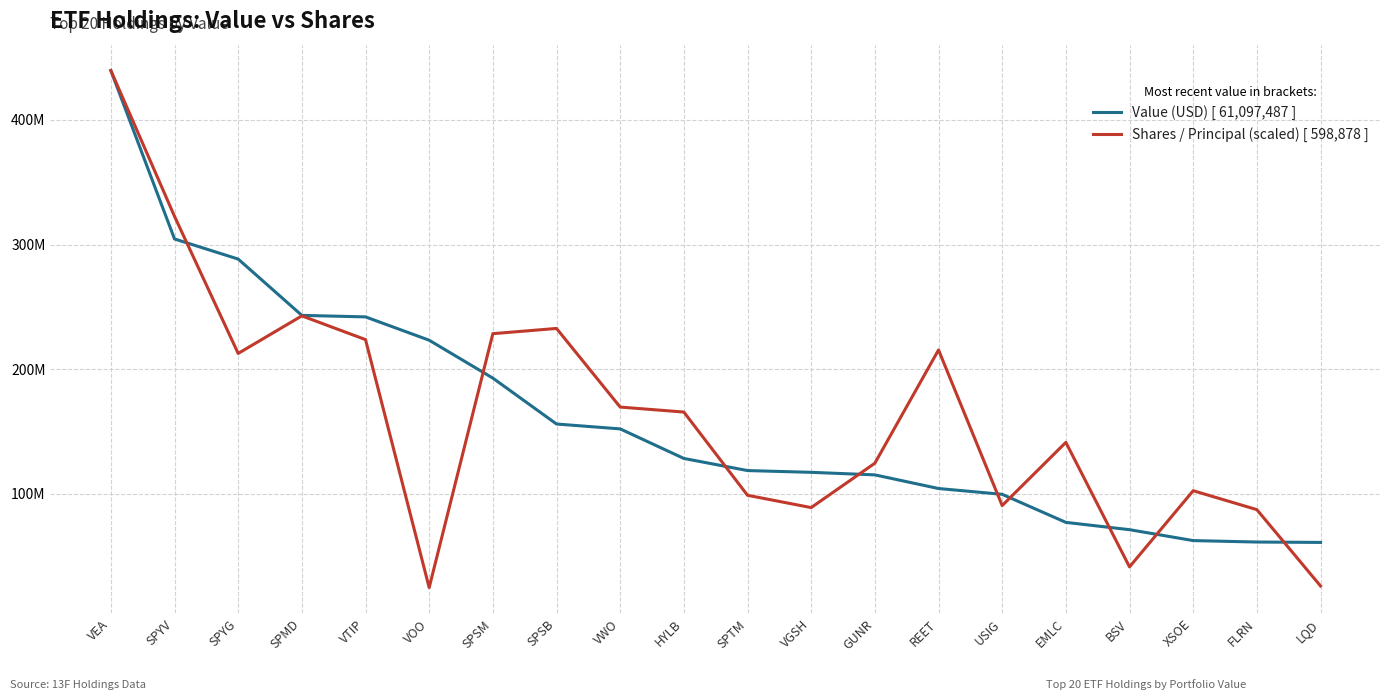

Reading left to right, transcribe all the data shown in this chart.

Value (USD) [ 61,097,487 ]: 439552977.0	304472778.0	288340720.0	243180073.0	241968747.0	223256747.0	192870412.0	156058611.0	152143375.0	128444020.0	118723731.0	117306014.0	115269835.0	104328329.0	99662702.0	77172099.0	71305426.0	62567799.0	61403449.0	61097487.0
Shares / Principal (scaled) [ 598,878 ]: 439552977.0	322626020.3	212656139.8	242791331.0	223749434.3	24855563.8	228517450.2	232704033.7	169643178.7	165651105.4	98887428.5	89038536.5	124619141.2	215457455.2	90643934.9	141347462.8	41472312.1	102567078.7	87387975.3	26182946.8